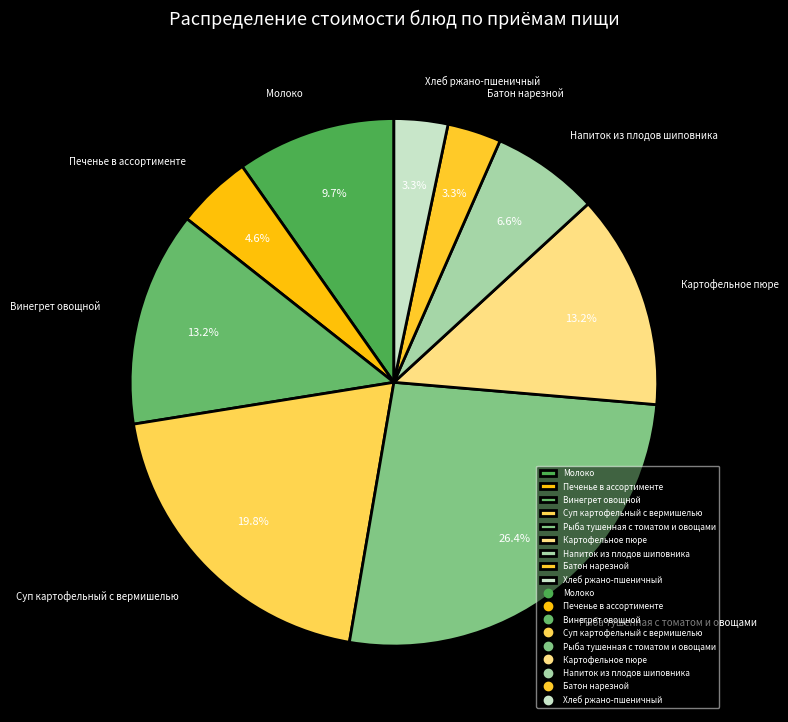

How many slices are in this pie chart?

9